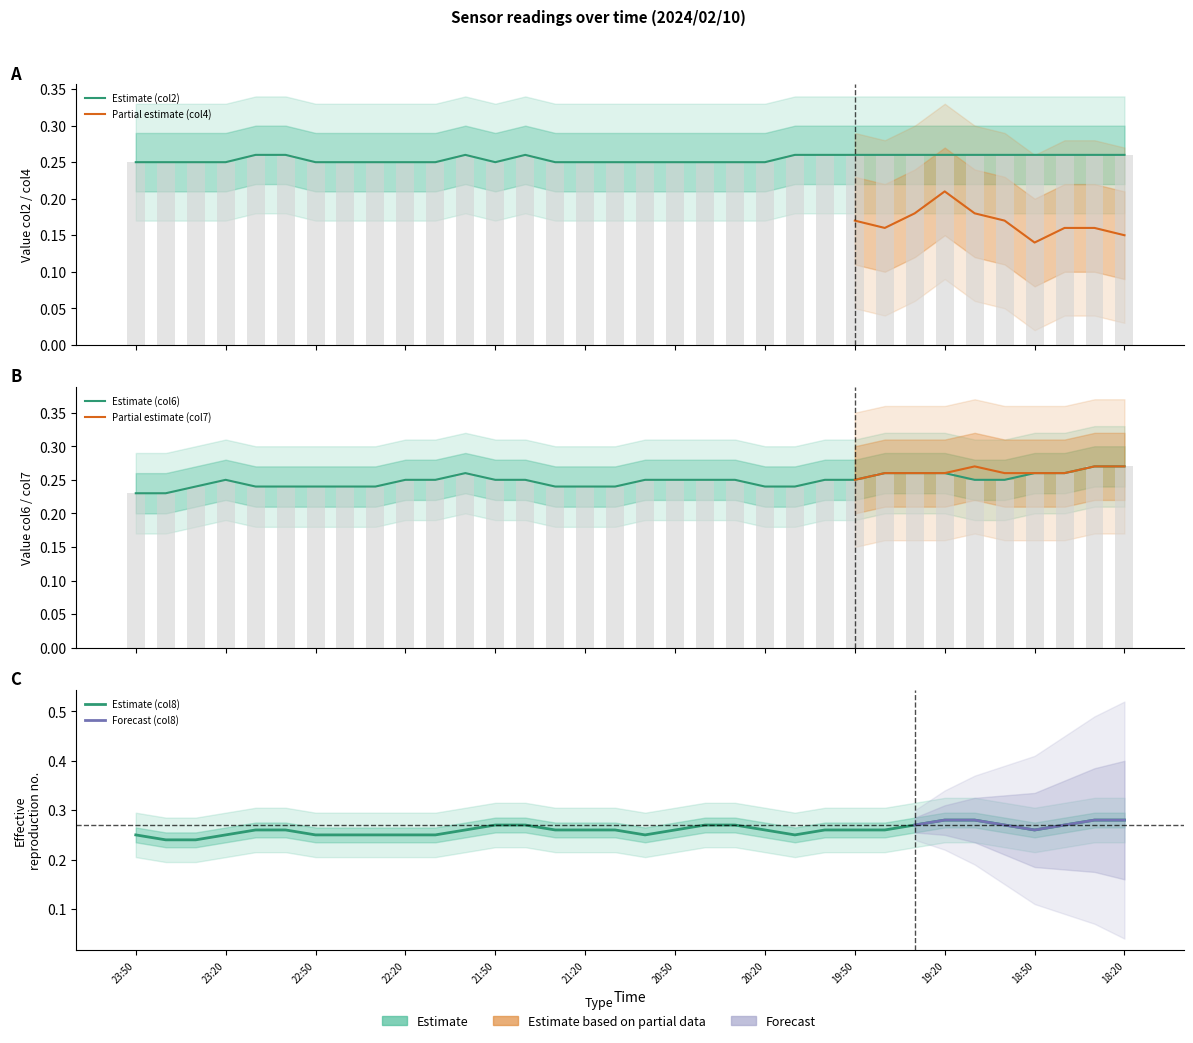

Count the number of data series in this chart.

3